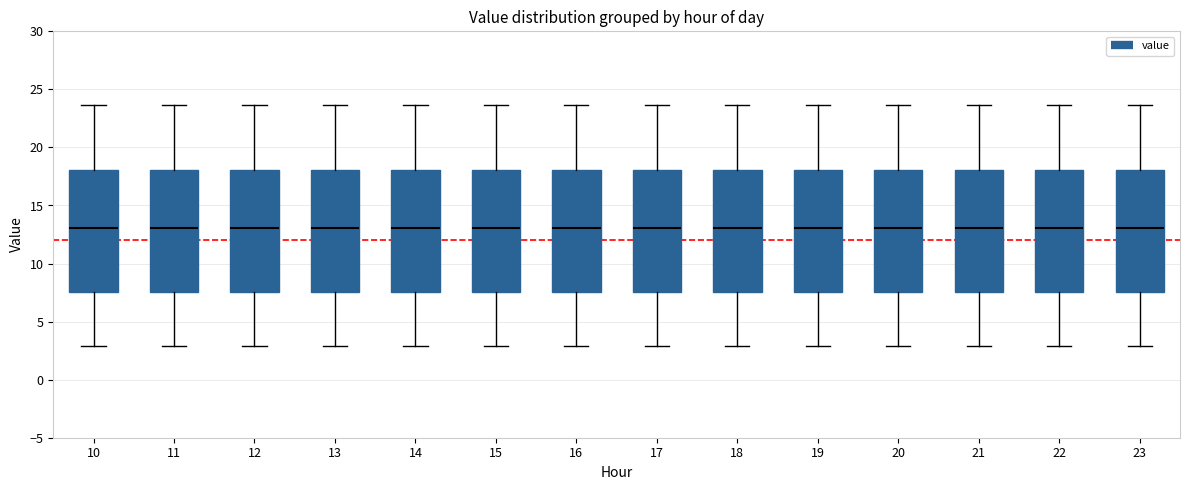

Reading left to right, transcribe this box plot: for each box, give where its median line is, the range the box spans, and where its two whiskers end, as read against the y-axis. The values are not printed on the chart, so give them approximately, as read against the axis.

10: median 13.0, box 7.5 to 18.0, whiskers 3.0 to 23.5
11: median 13.0, box 7.5 to 18.0, whiskers 3.0 to 23.5
12: median 13.0, box 7.5 to 18.0, whiskers 3.0 to 23.5
13: median 13.0, box 7.5 to 18.0, whiskers 3.0 to 23.5
14: median 13.0, box 7.5 to 18.0, whiskers 3.0 to 23.5
15: median 13.0, box 7.5 to 18.0, whiskers 3.0 to 23.5
16: median 13.0, box 7.5 to 18.0, whiskers 3.0 to 23.5
17: median 13.0, box 7.5 to 18.0, whiskers 3.0 to 23.5
18: median 13.0, box 7.5 to 18.0, whiskers 3.0 to 23.5
19: median 13.0, box 7.5 to 18.0, whiskers 3.0 to 23.5
20: median 13.0, box 7.5 to 18.0, whiskers 3.0 to 23.5
21: median 13.0, box 7.5 to 18.0, whiskers 3.0 to 23.5
22: median 13.0, box 7.5 to 18.0, whiskers 3.0 to 23.5
23: median 13.0, box 7.5 to 18.0, whiskers 3.0 to 23.5